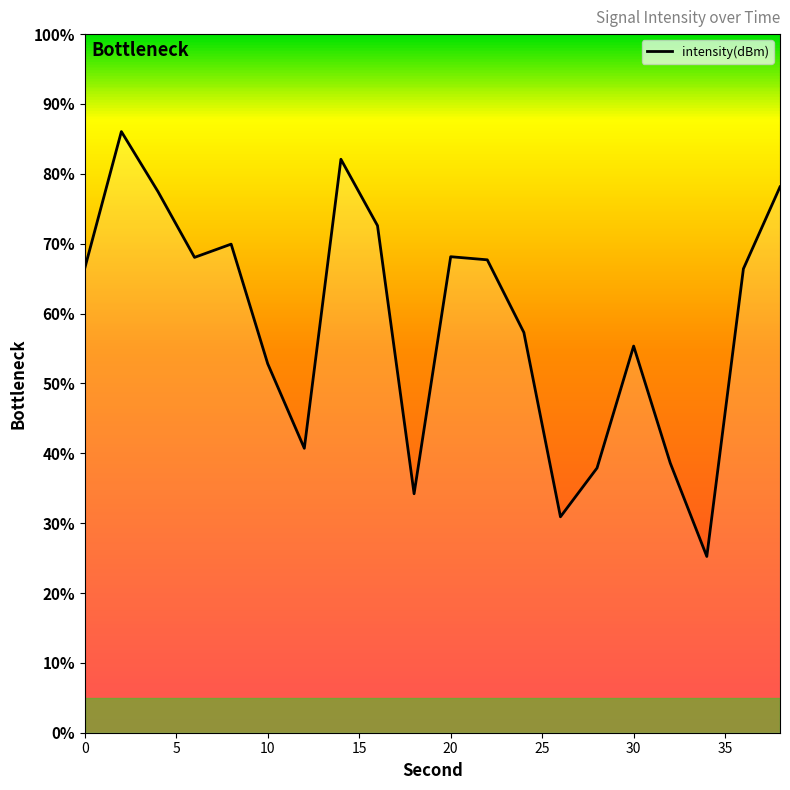

What is the average value?

58.8